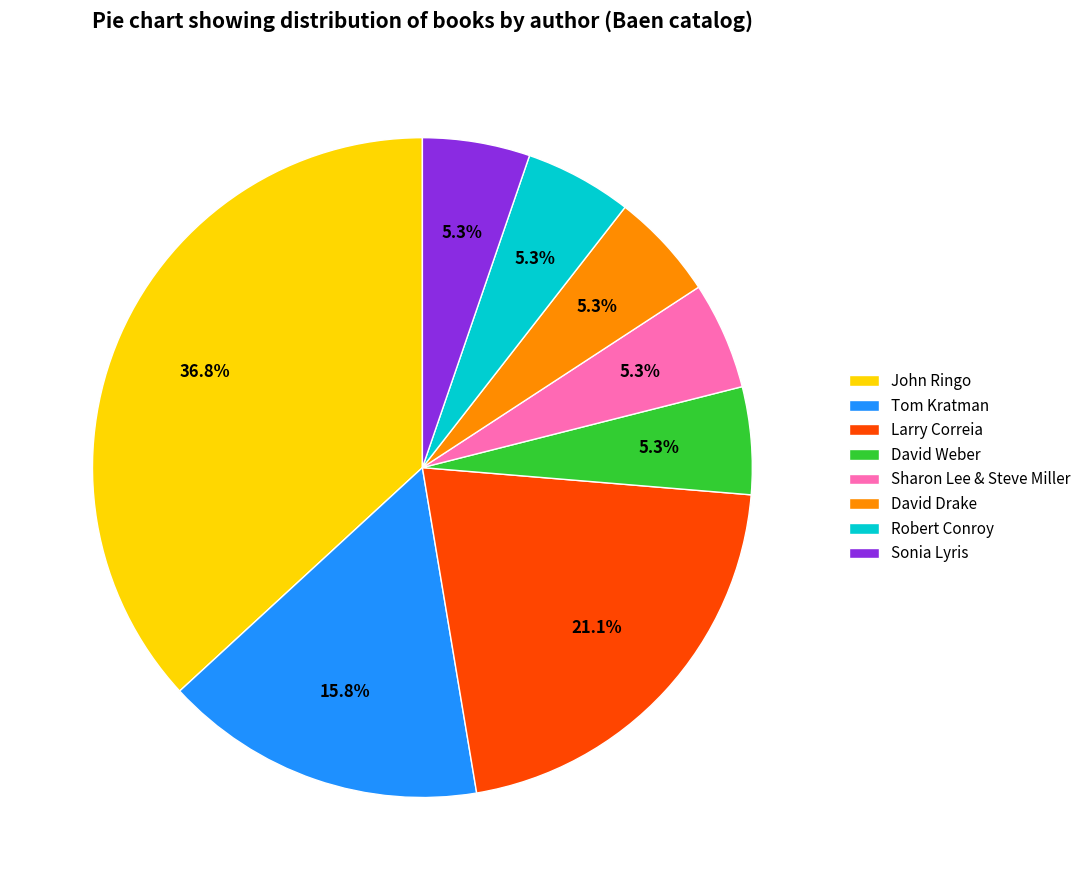

Is David Drake the majority of the pie?

No